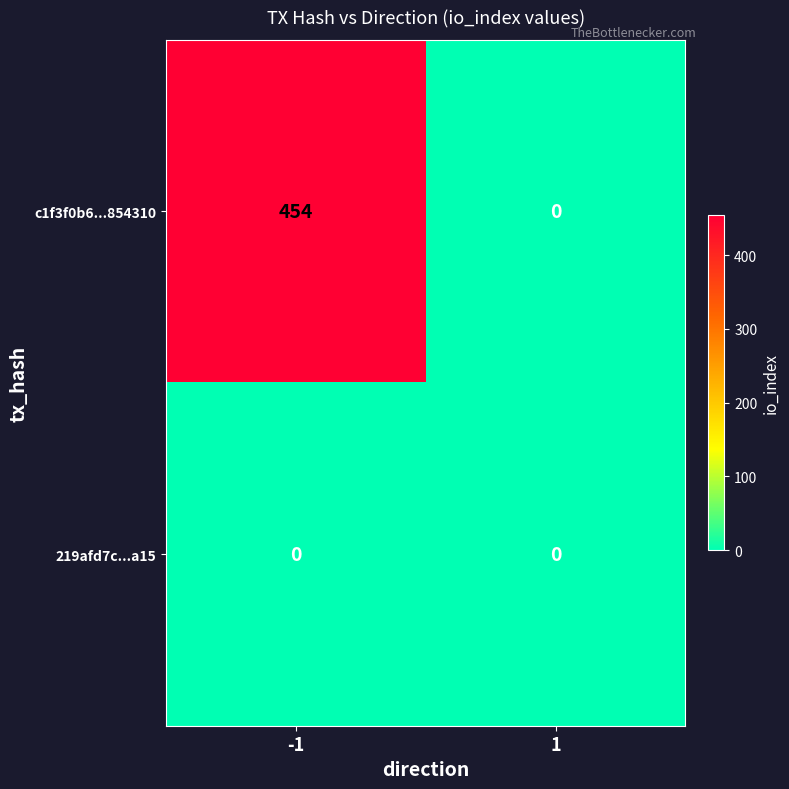

The c1f3f0b6...854310 series shows 0 at 1. True or false?

True